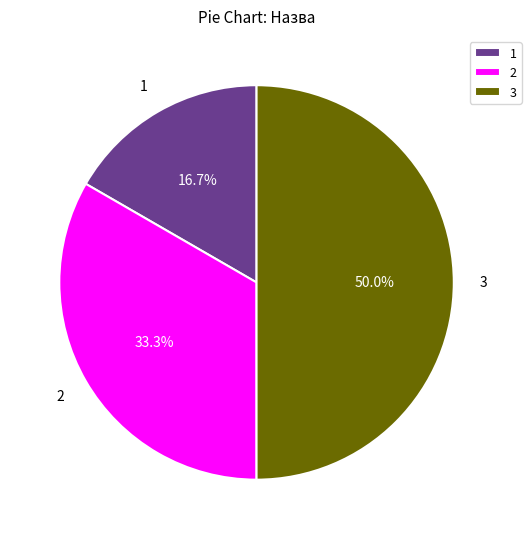

Which has a higher value, 3 or 1?

3